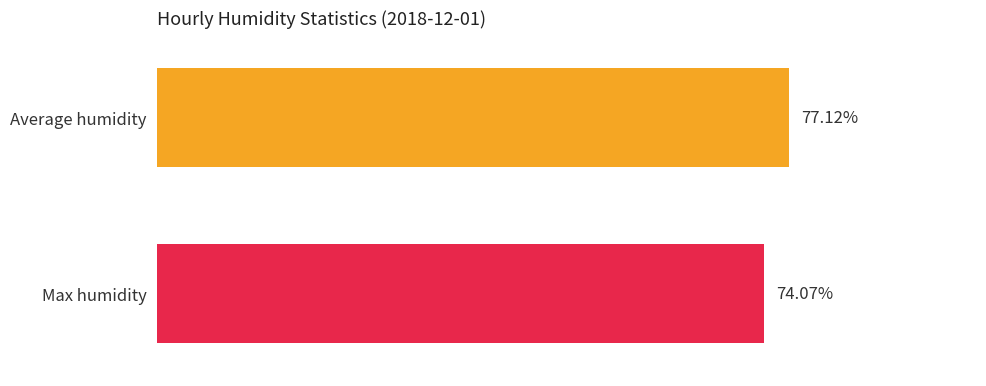

Is the value of Max humidity at 00:00 greater than the value of Average humidity at 07:00?

No